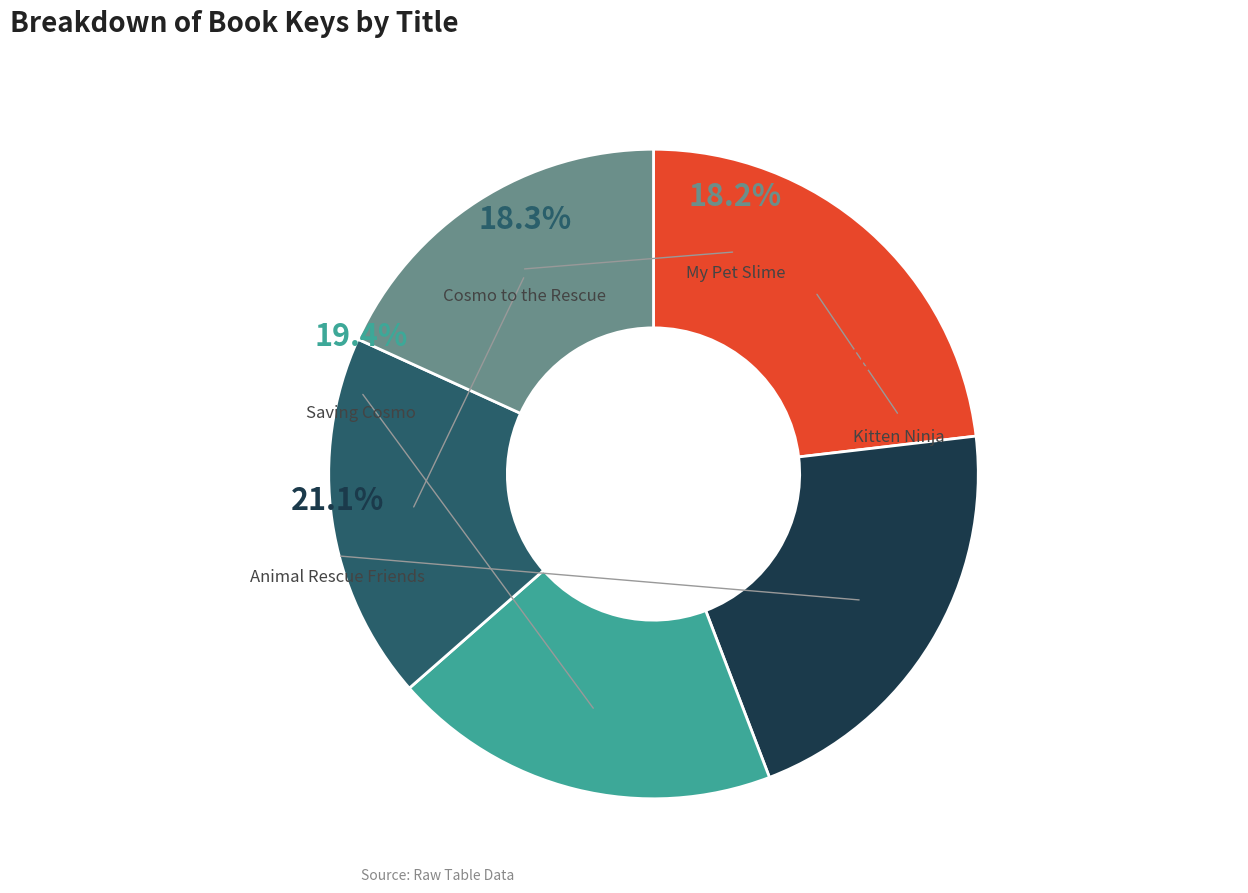

Does Cosmo to the Rescue represent more than half of the total?

No